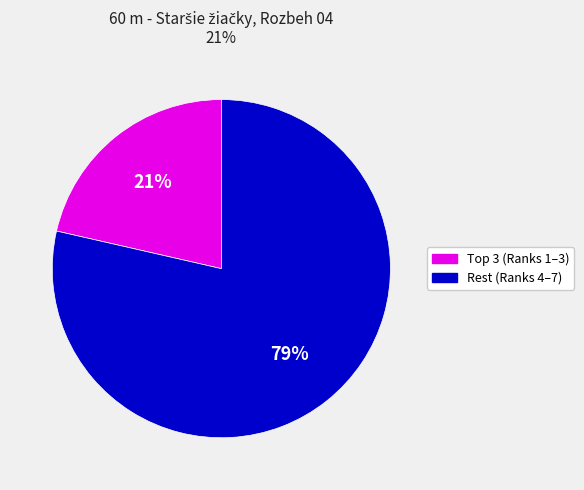

The Rest (Ranks 4–7) slice represents 79% of the pie. True or false?

True